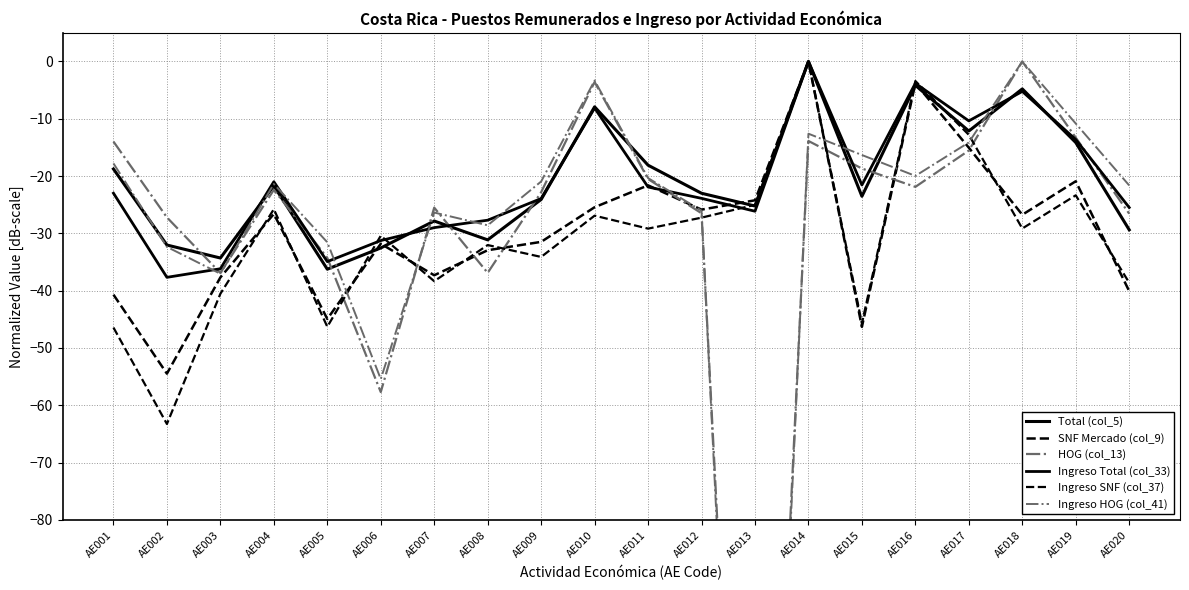

What is the sum of all Ingreso HOG (col_41) values?

-633.8